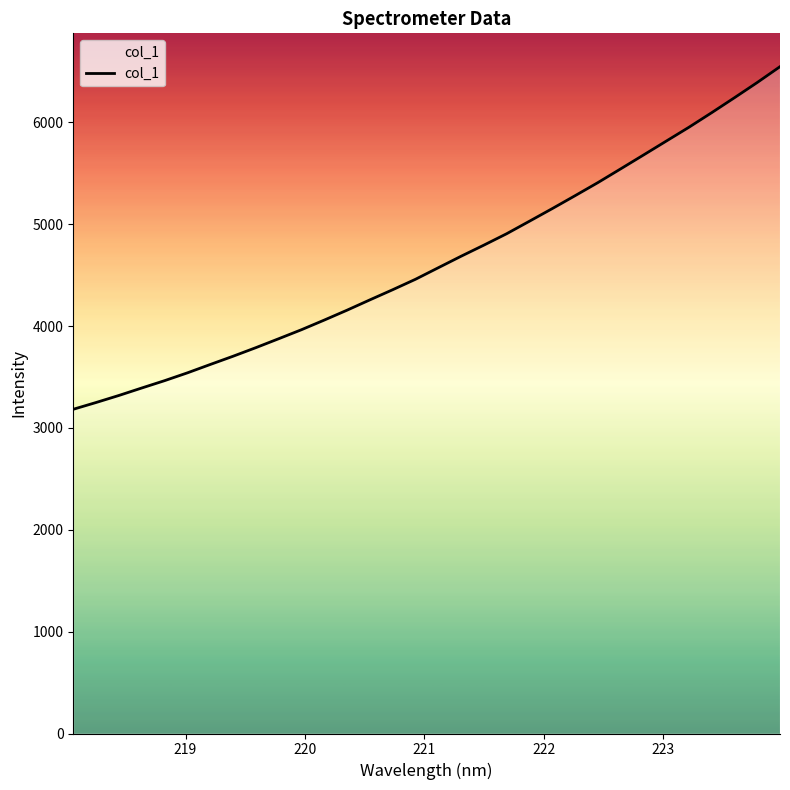

What is the smallest value displayed?

3183.4